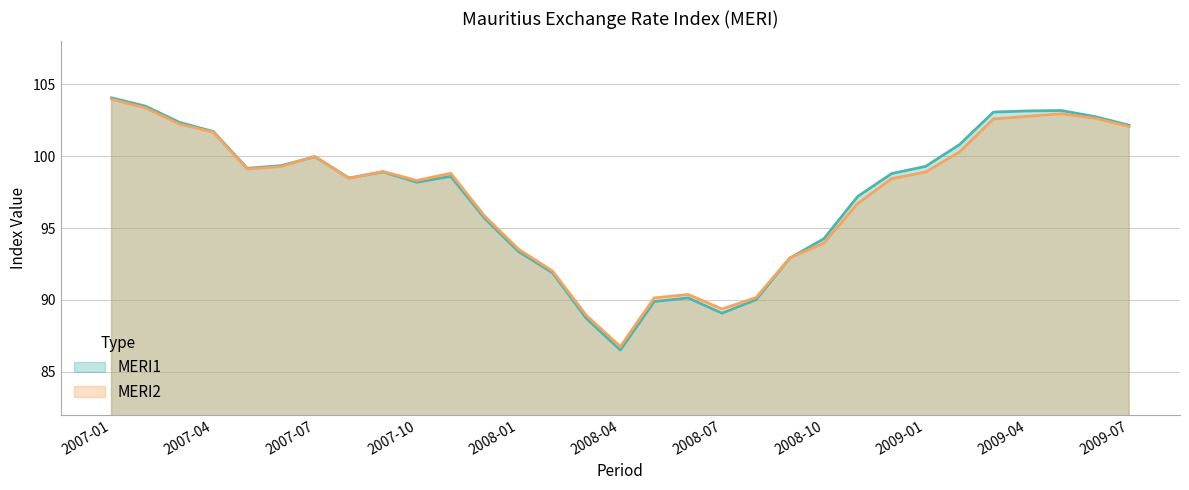

What is the difference between the highest and lowest values at 2008-11?

0.5